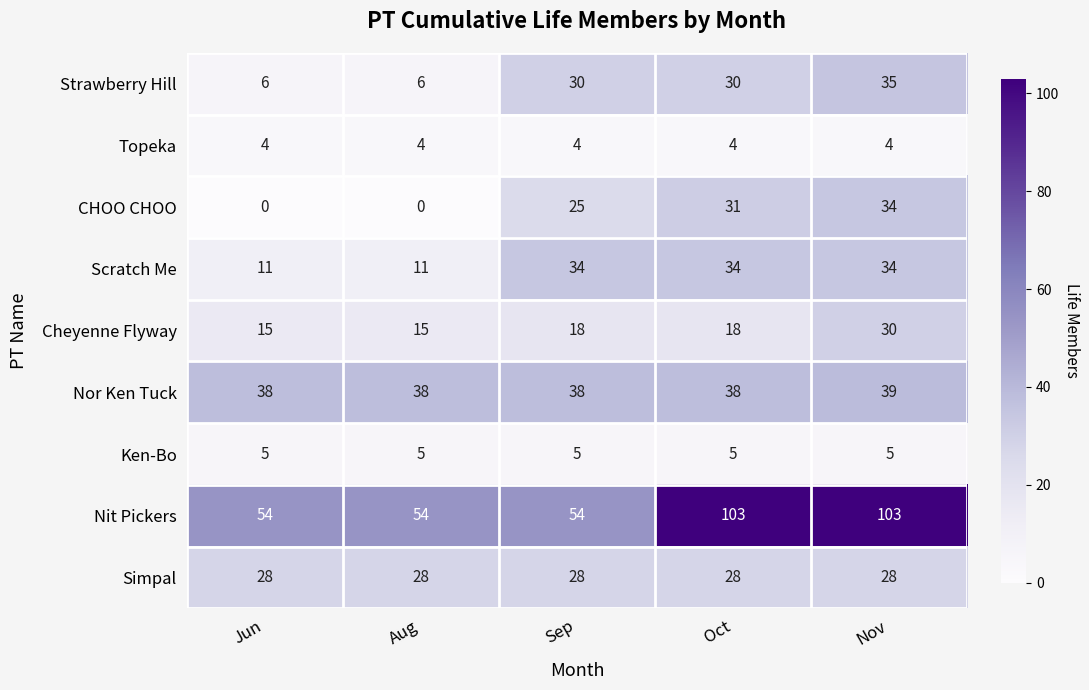

At Aug, list the series in order from largest to smallest.

Nit Pickers, Nor Ken Tuck, Simpal, Cheyenne Flyway, Scratch Me, Strawberry Hill, Ken-Bo, Topeka, CHOO CHOO